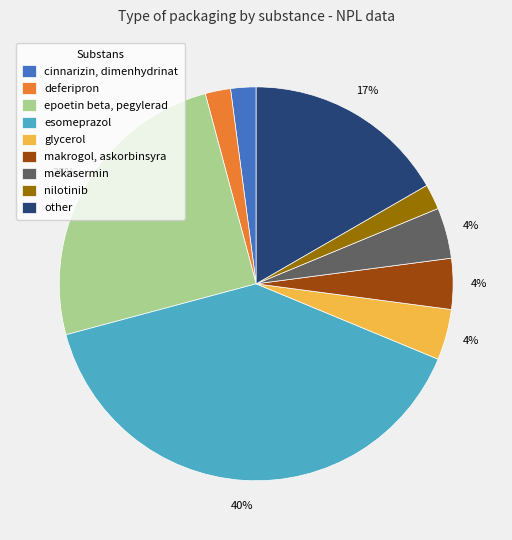

To the nearest percent, what is the difference between the mekasermin and epoetin beta, pegylerad slice percentages?

21%